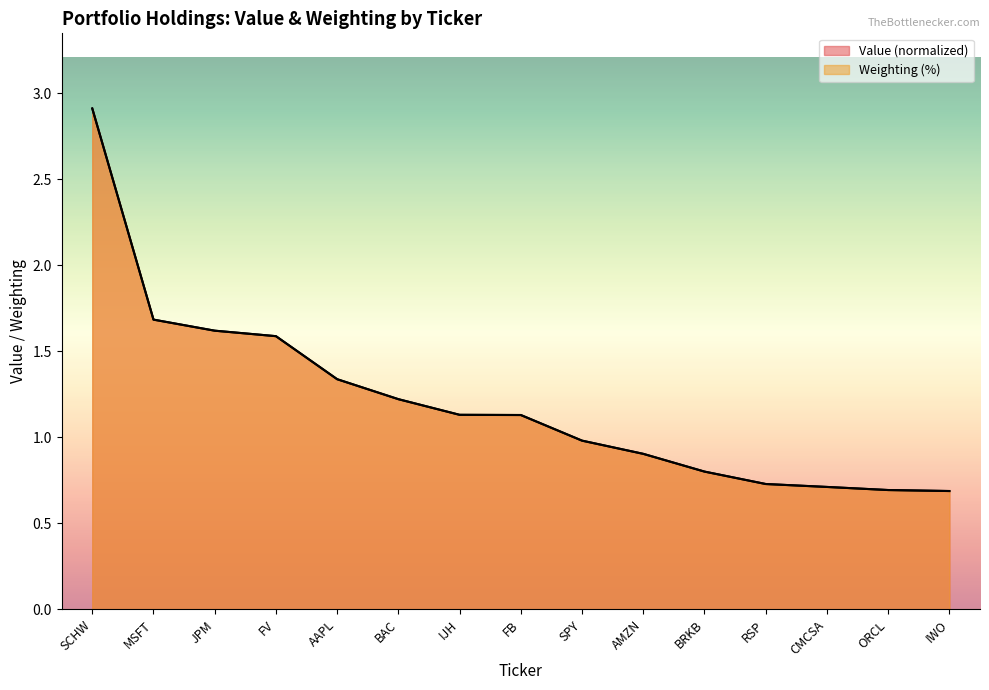

What is the average value of the Value series?

1.2